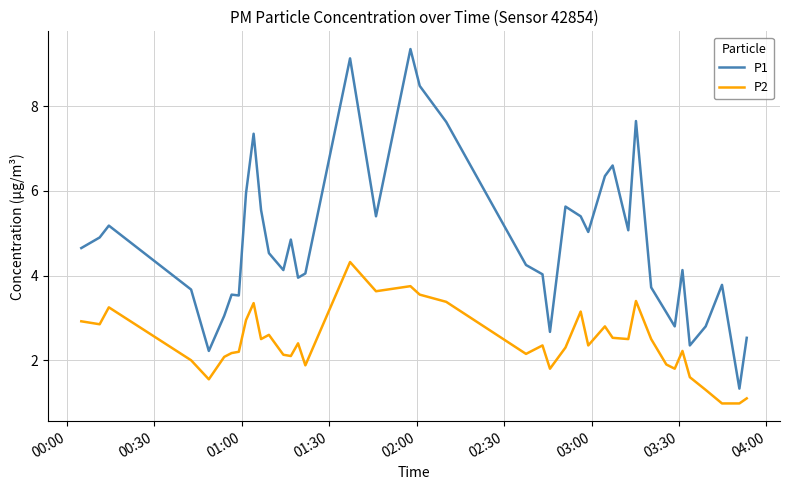

List the series in order of their overall mean, lowest first.

P2, P1